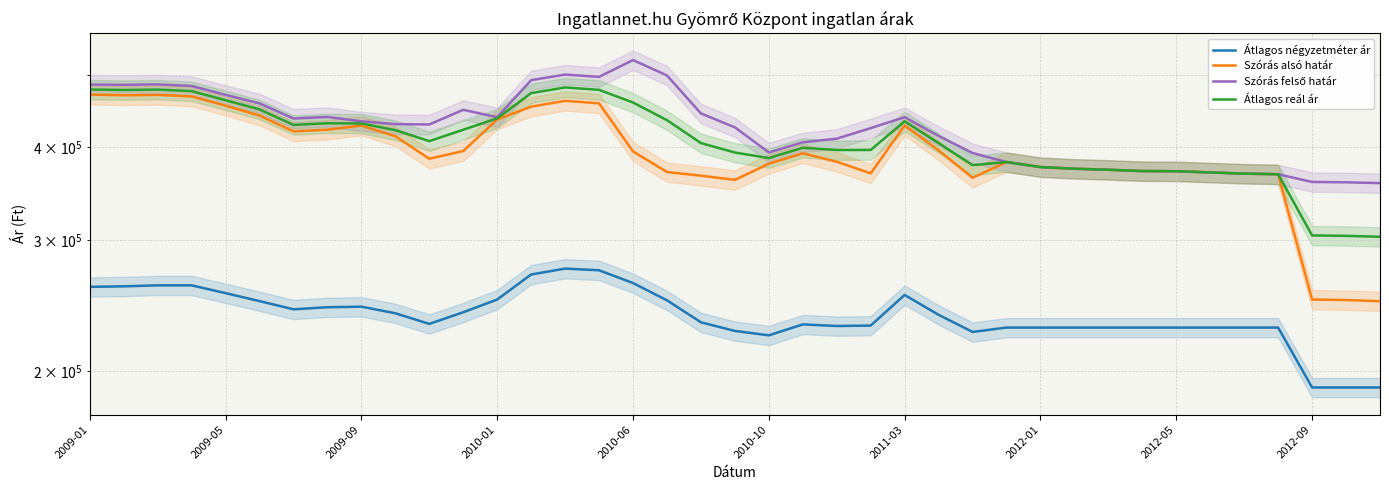

What position from the right is 2009-05?

35